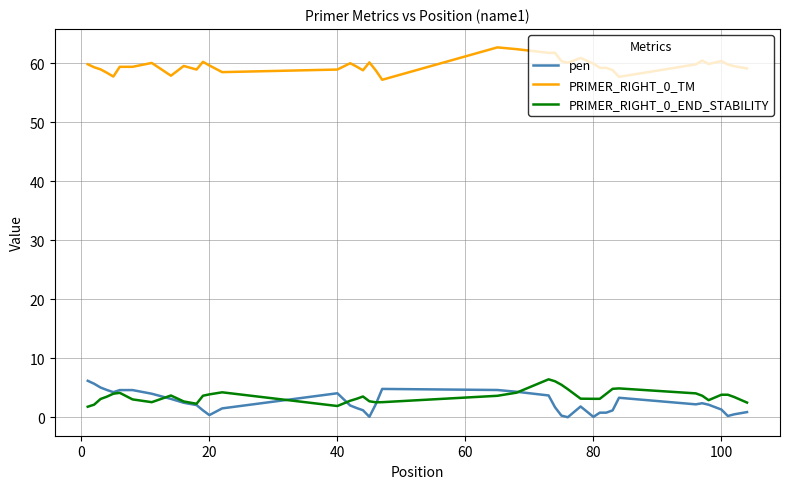

True or false: PRIMER_RIGHT_0_END_STABILITY and PRIMER_RIGHT_0_TM cross at least once.

False